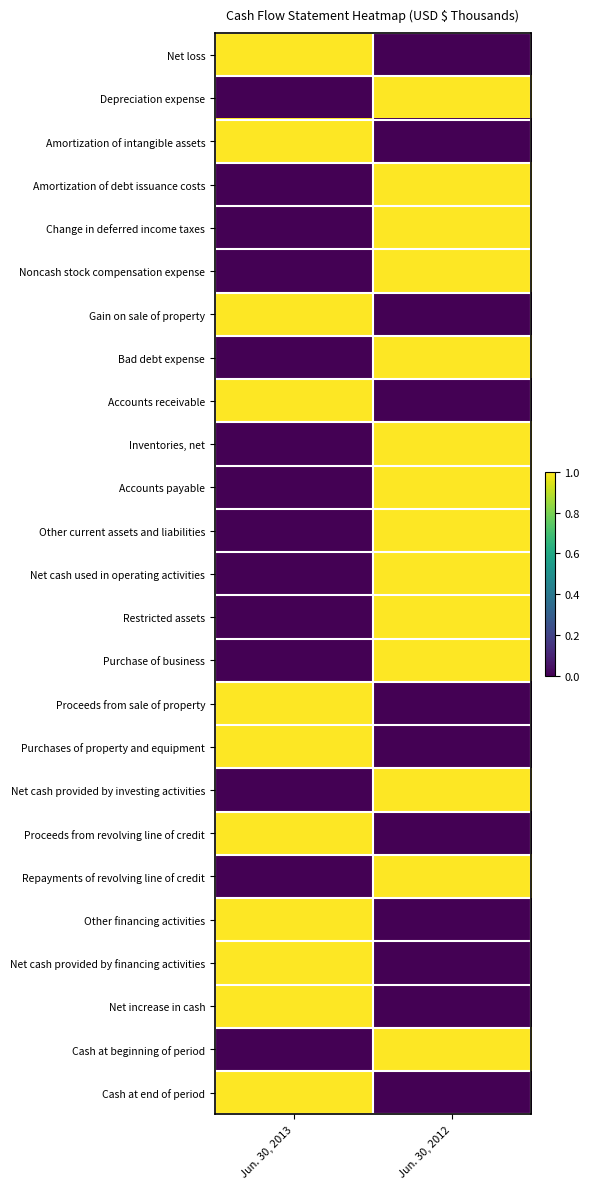

Reading right to left, transcribe all the data shown in this chart.

Net loss: Jun. 30, 2012=0	Jun. 30, 2013=1
Depreciation expense: Jun. 30, 2012=1	Jun. 30, 2013=0
Amortization of intangible assets: Jun. 30, 2012=0	Jun. 30, 2013=1
Amortization of debt issuance costs: Jun. 30, 2012=1	Jun. 30, 2013=0
Change in deferred income taxes: Jun. 30, 2012=1	Jun. 30, 2013=0
Noncash stock compensation expense: Jun. 30, 2012=1	Jun. 30, 2013=0
Gain on sale of property: Jun. 30, 2012=0	Jun. 30, 2013=1
Bad debt expense: Jun. 30, 2012=1	Jun. 30, 2013=0
Accounts receivable: Jun. 30, 2012=0	Jun. 30, 2013=1
Inventories, net: Jun. 30, 2012=1	Jun. 30, 2013=0
Accounts payable: Jun. 30, 2012=1	Jun. 30, 2013=0
Other current assets and liabilities: Jun. 30, 2012=1	Jun. 30, 2013=0
Net cash used in operating activities: Jun. 30, 2012=1	Jun. 30, 2013=0
Restricted assets: Jun. 30, 2012=1	Jun. 30, 2013=0
Purchase of business: Jun. 30, 2012=1	Jun. 30, 2013=0
Proceeds from sale of property: Jun. 30, 2012=0	Jun. 30, 2013=1
Purchases of property and equipment: Jun. 30, 2012=0	Jun. 30, 2013=1
Net cash provided by investing activities: Jun. 30, 2012=1	Jun. 30, 2013=0
Proceeds from revolving line of credit: Jun. 30, 2012=0	Jun. 30, 2013=1
Repayments of revolving line of credit: Jun. 30, 2012=1	Jun. 30, 2013=0
Other financing activities: Jun. 30, 2012=0	Jun. 30, 2013=1
Net cash provided by financing activities: Jun. 30, 2012=0	Jun. 30, 2013=1
Net increase in cash: Jun. 30, 2012=0	Jun. 30, 2013=1
Cash at beginning of period: Jun. 30, 2012=1	Jun. 30, 2013=0
Cash at end of period: Jun. 30, 2012=0	Jun. 30, 2013=1